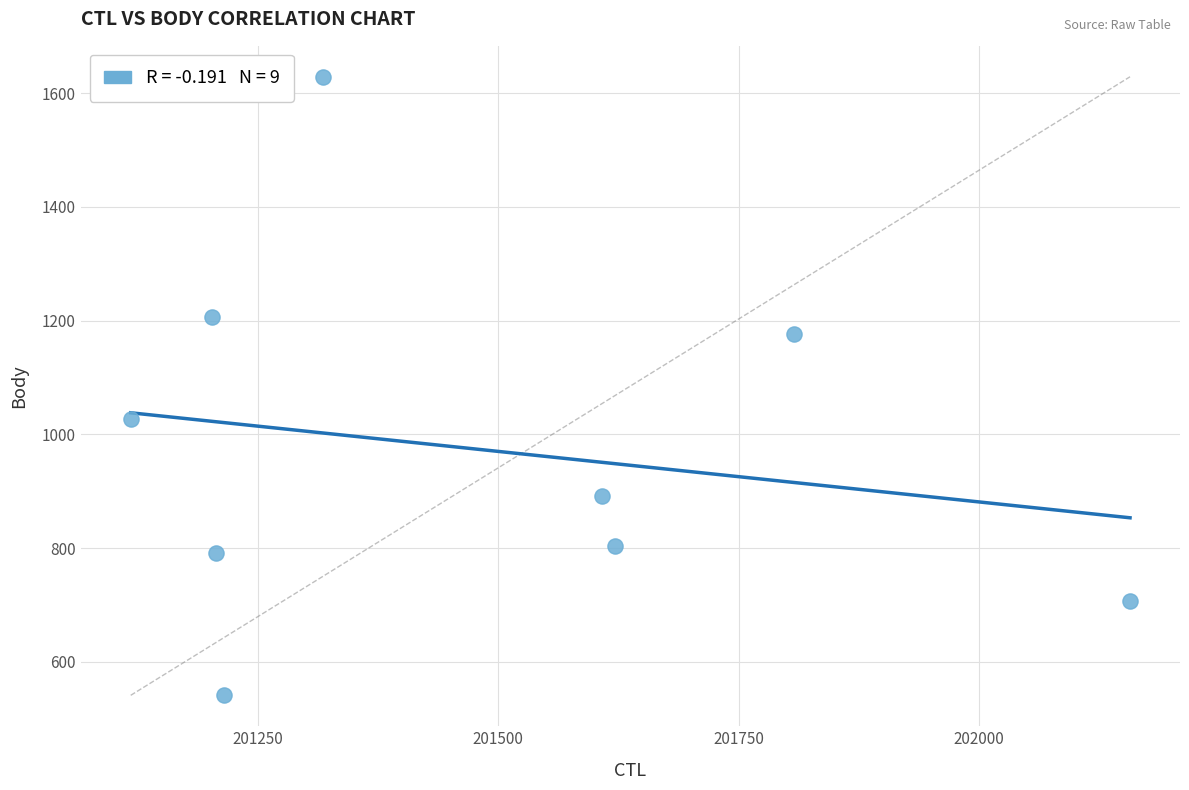

What is the range of Y values (max minus min)?

1088